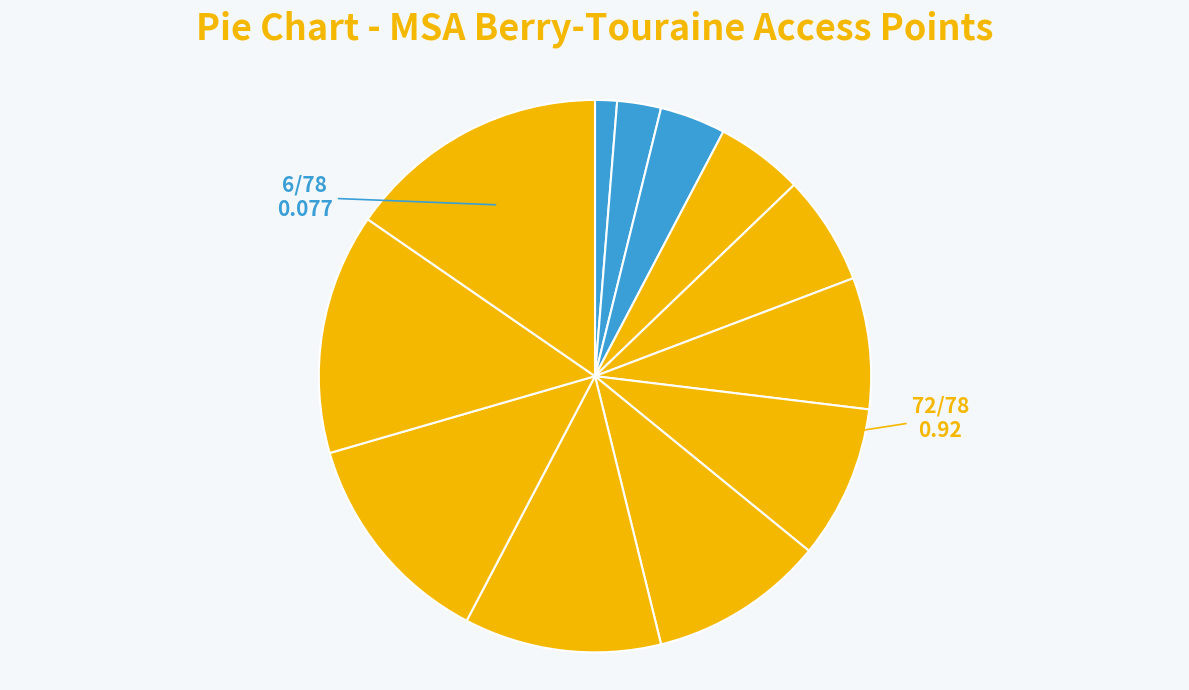

Count the number of slices in the pie.

12